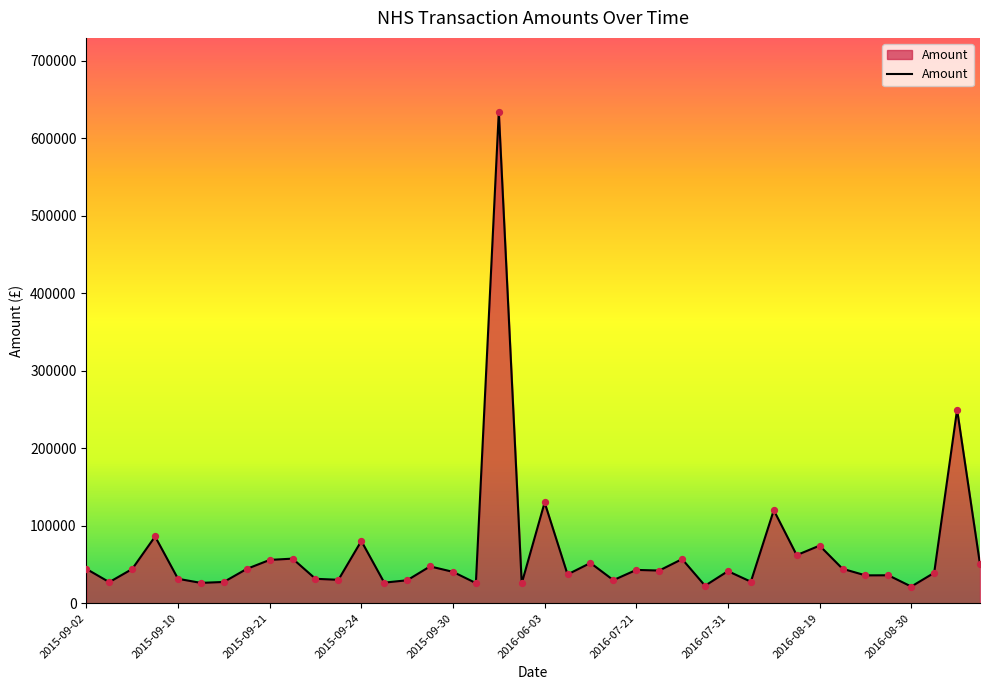

What is the maximum value shown in the chart?

634230.0